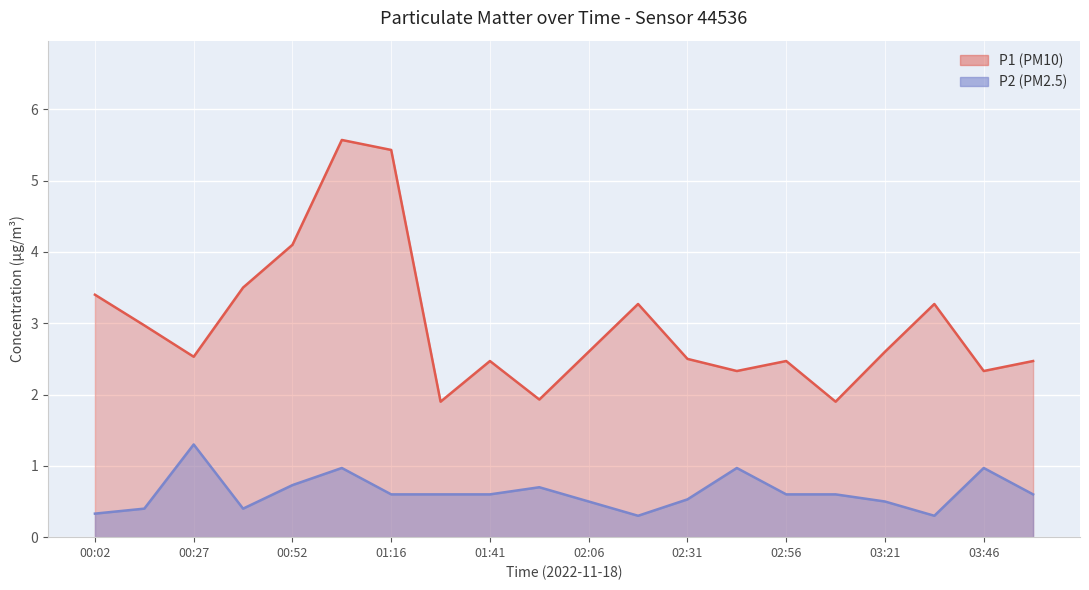

True or false: P1 and P2 intersect in this chart.

False